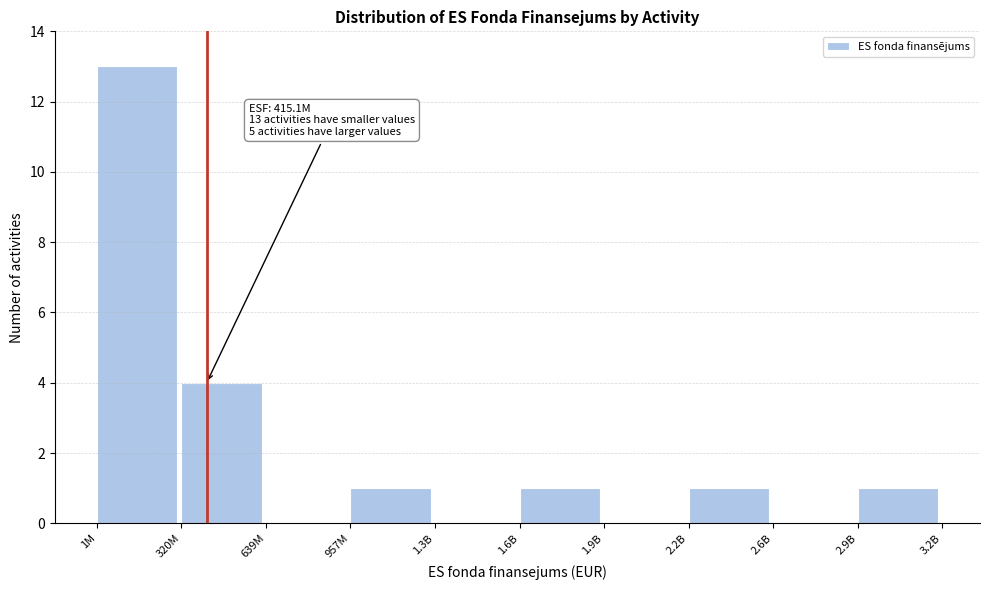

Reading right to left, list all the values displayed in this chart.

2.9B=1	2.6B=0	2.2B=1	1.9B=0	1.6B=1	1.3B=0	957M=1	639M=0	320M=4	1M=13